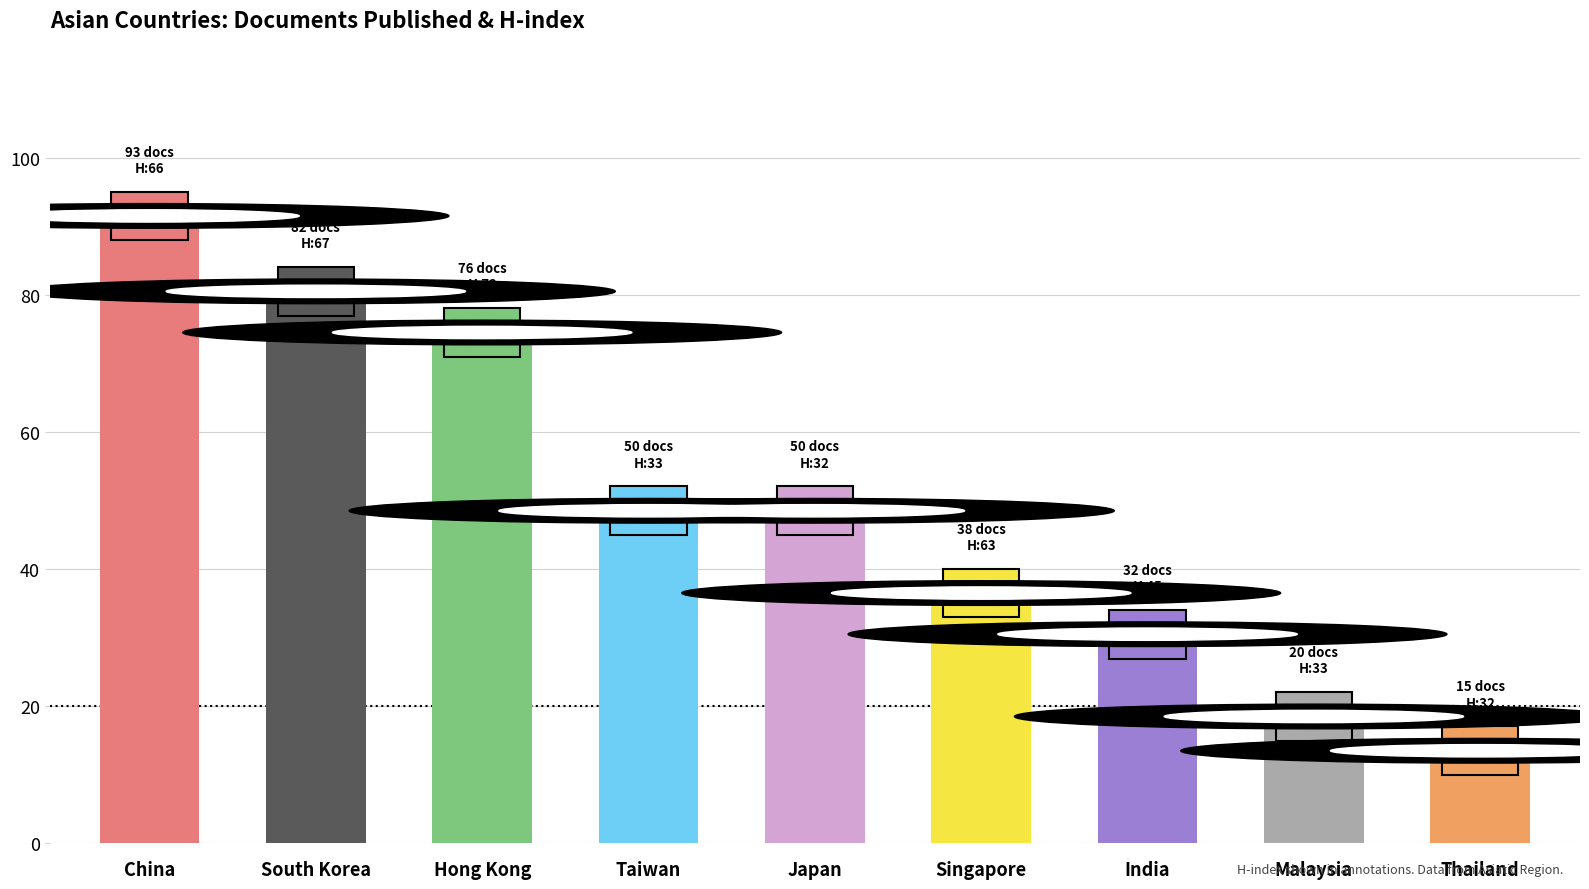

Reading right to left, list all the values displayed in this chart.

Thailand=15	Malaysia=20	India=32	Singapore=38	Japan=50	Taiwan=50	Hong Kong=76	South Korea=82	China=93